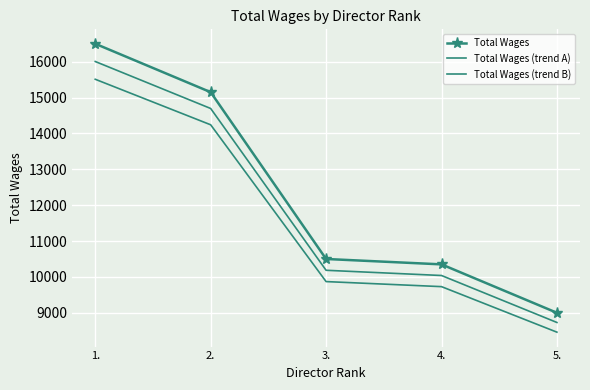

Which category has the highest value across all series?

1.